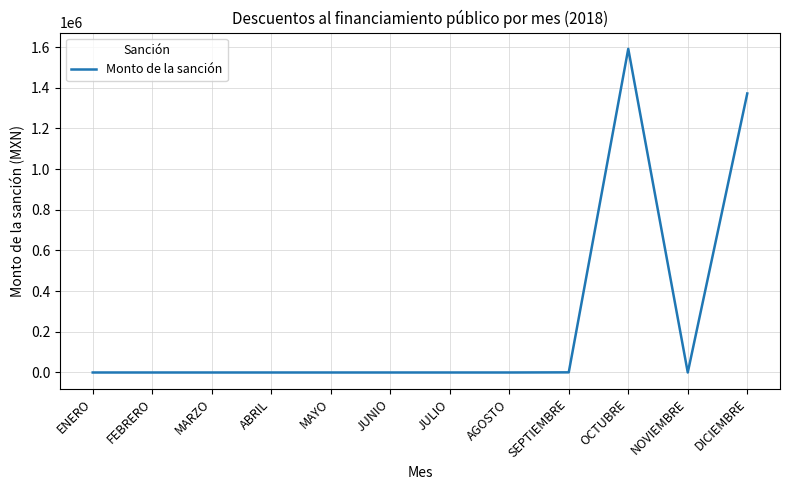

What is the difference between the second highest and second lowest values?

1372105.2